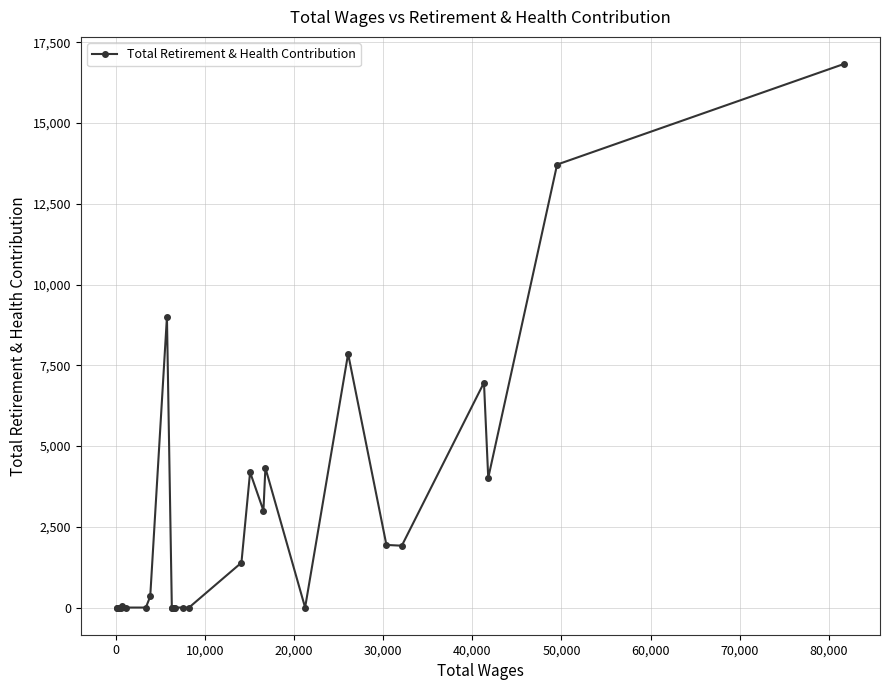

What is the average value?

2698